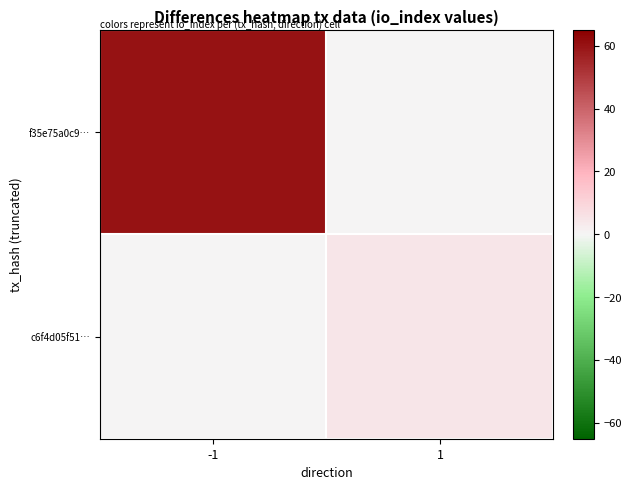

Which category has the highest value across all series?

-1